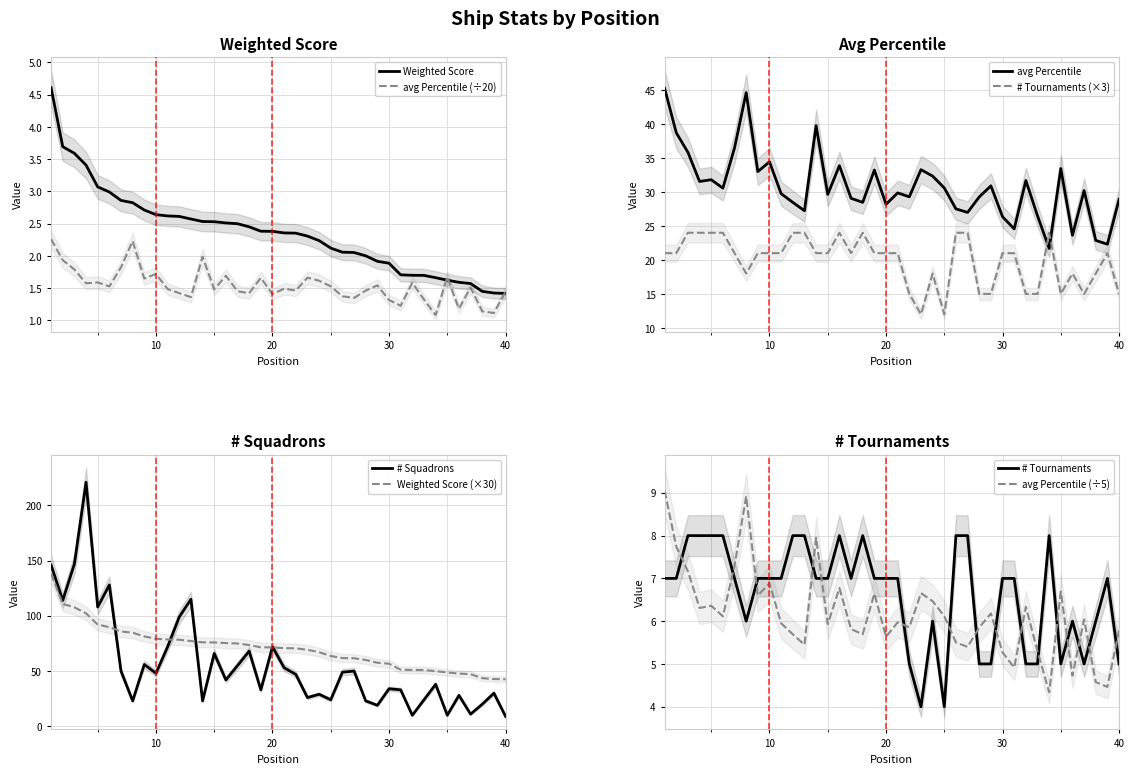

After their last crossing, which series has the higher values: avg Percentile or Weighted Score?

avg Percentile